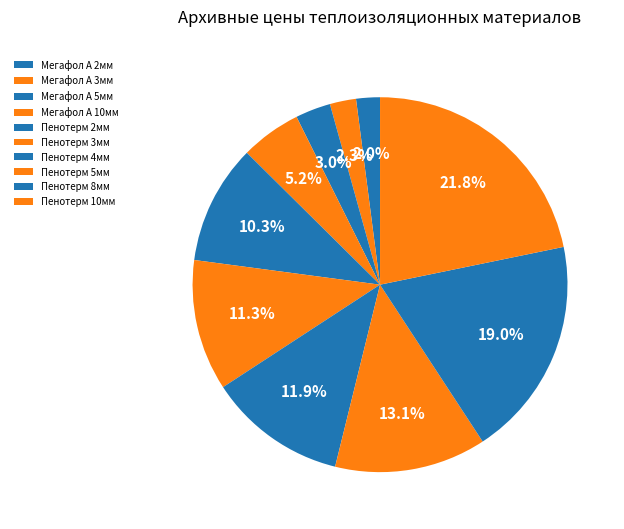

What is the ratio of the value at Мегафол А 10мм to the value at Пенотерм 4мм?

0.4